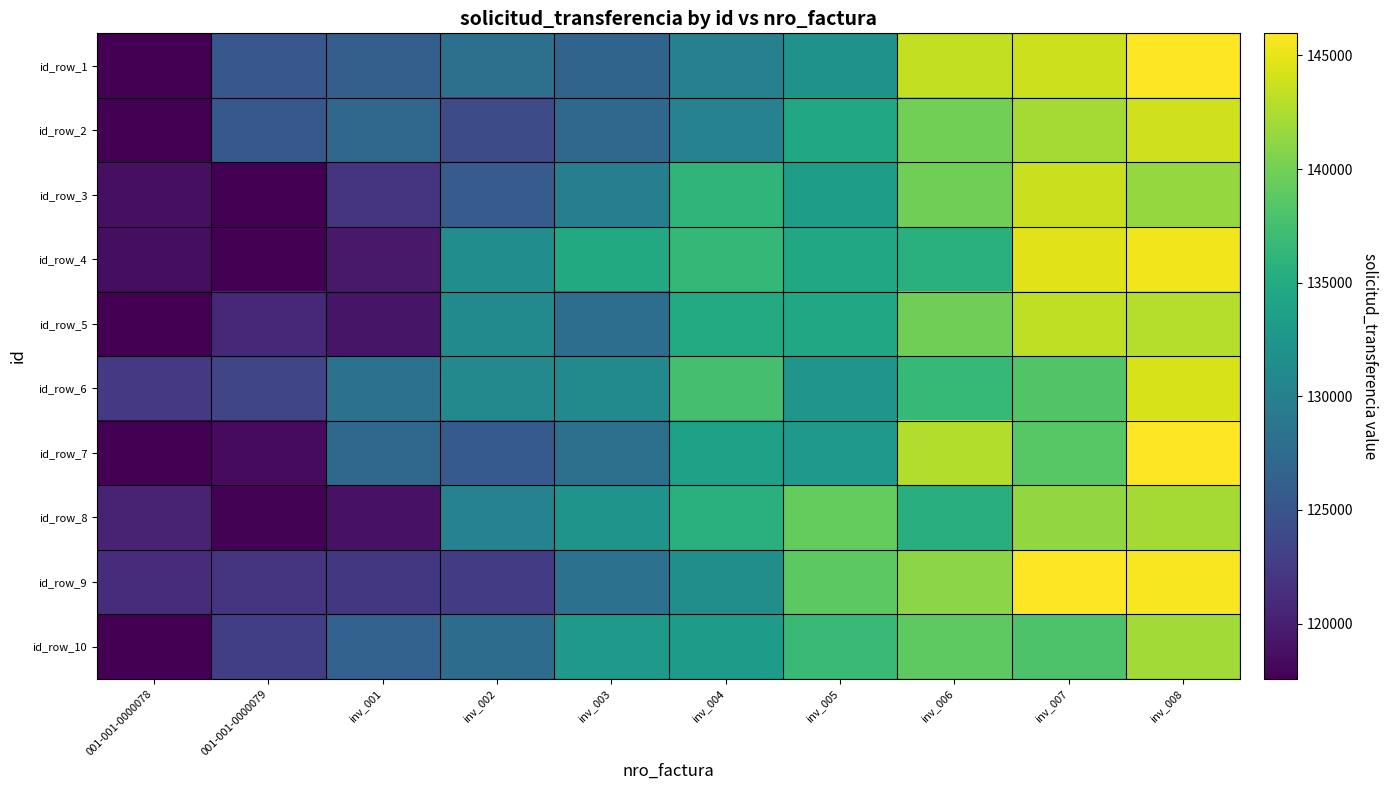

What is the spread (max minus min) of values at inv_002?

8853.3